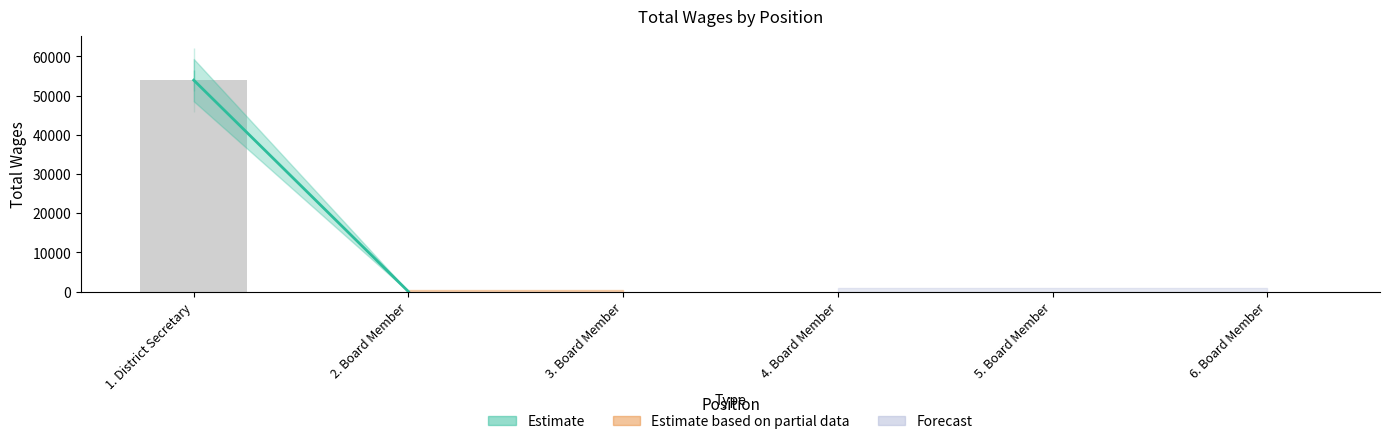

Which label corresponds to the largest value in the chart?

1. District Secretary